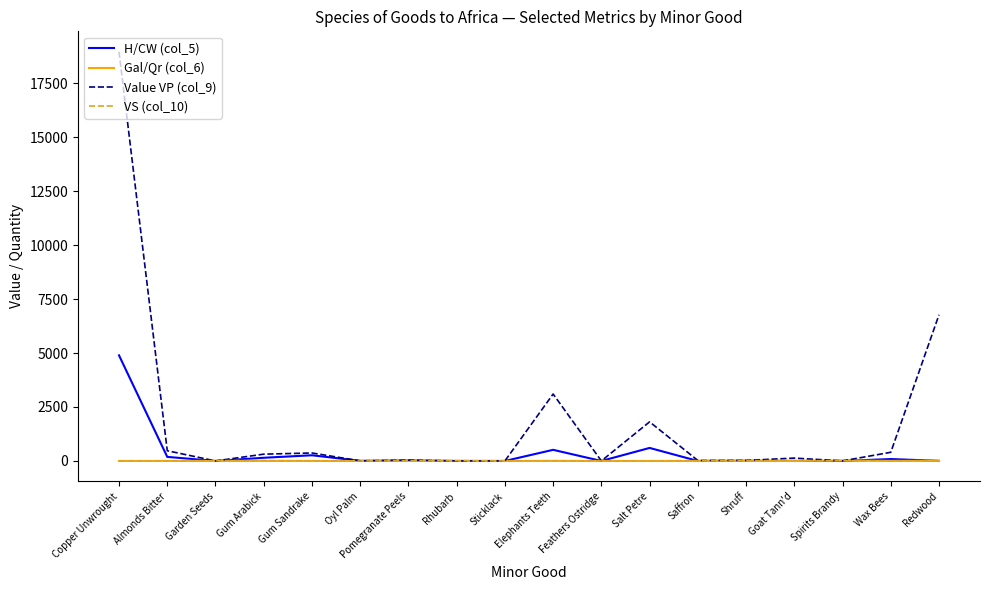

Which category has the highest value across all series?

Copper Unwrought